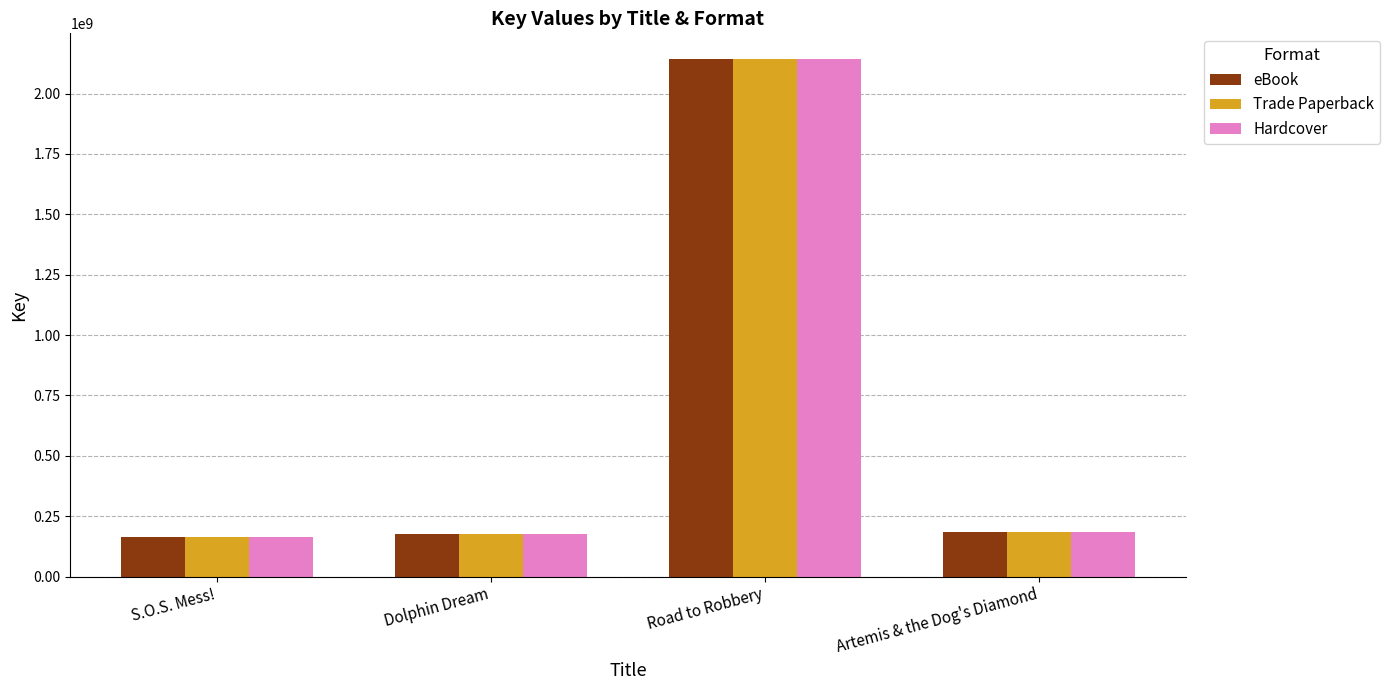

What is the difference between the Hardcover values at Dolphin Dream and Artemis & the Dog's Diamond?

7001261